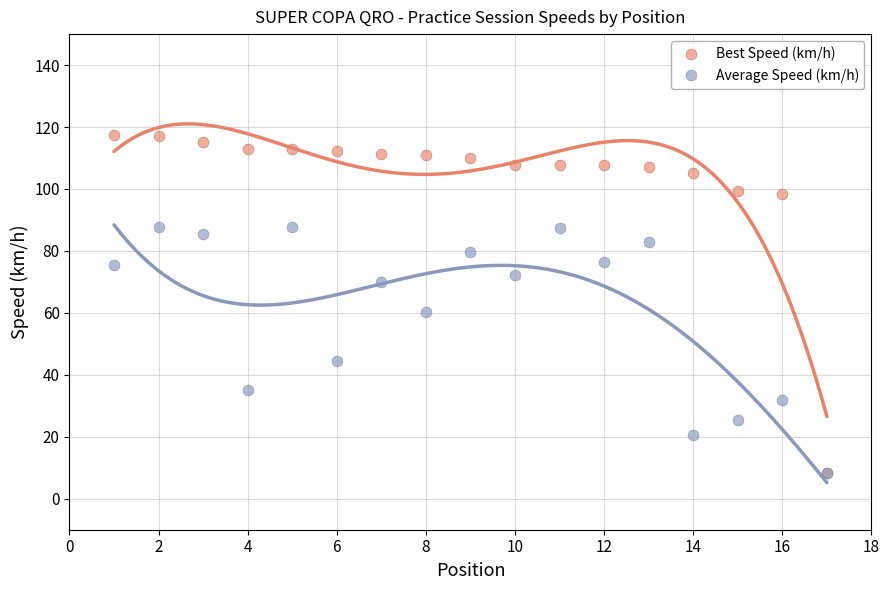

In the Average Speed (km/h) series, what Y value is closest to 48?

44.3